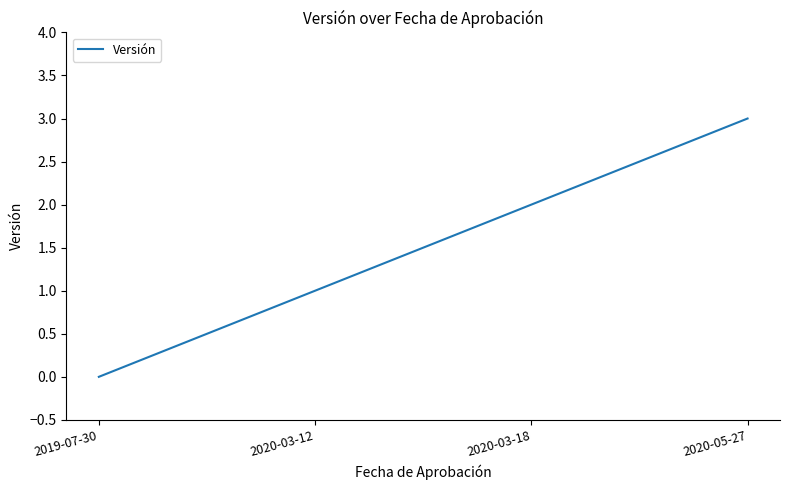

What position from the left is 2019-07-30?

1